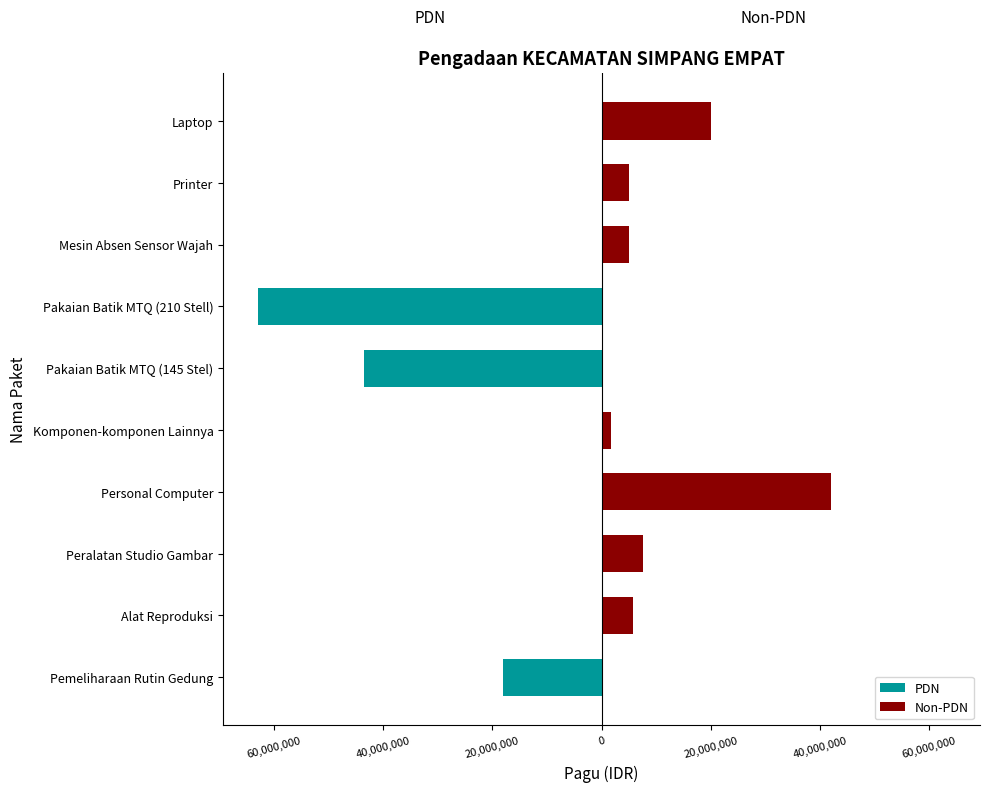

What is the minimum value for PDN?

-63000000